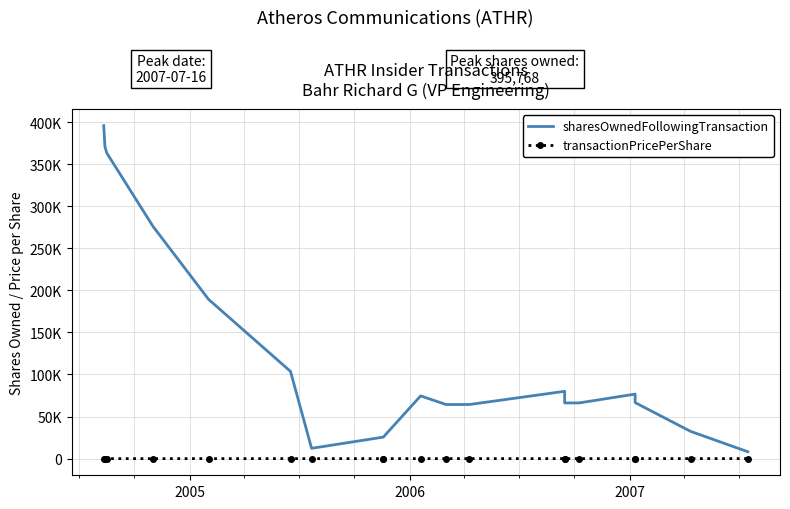

What are all the series names shown in the legend?

sharesOwnedFollowingTransaction, transactionPricePerShare